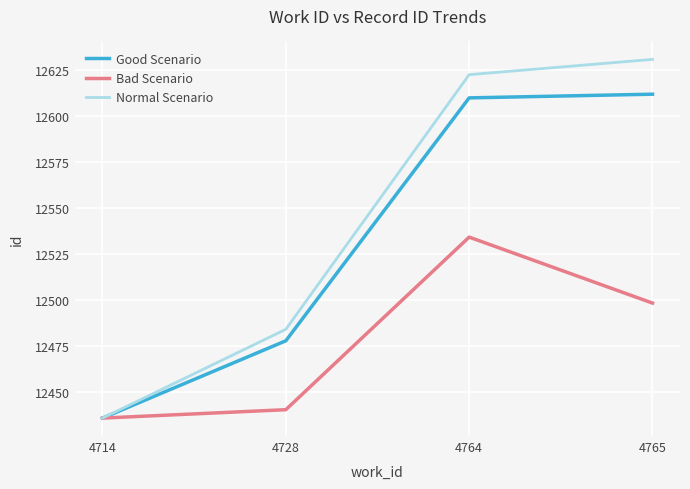

What are all the series names shown in the legend?

Good Scenario, Bad Scenario, Normal Scenario